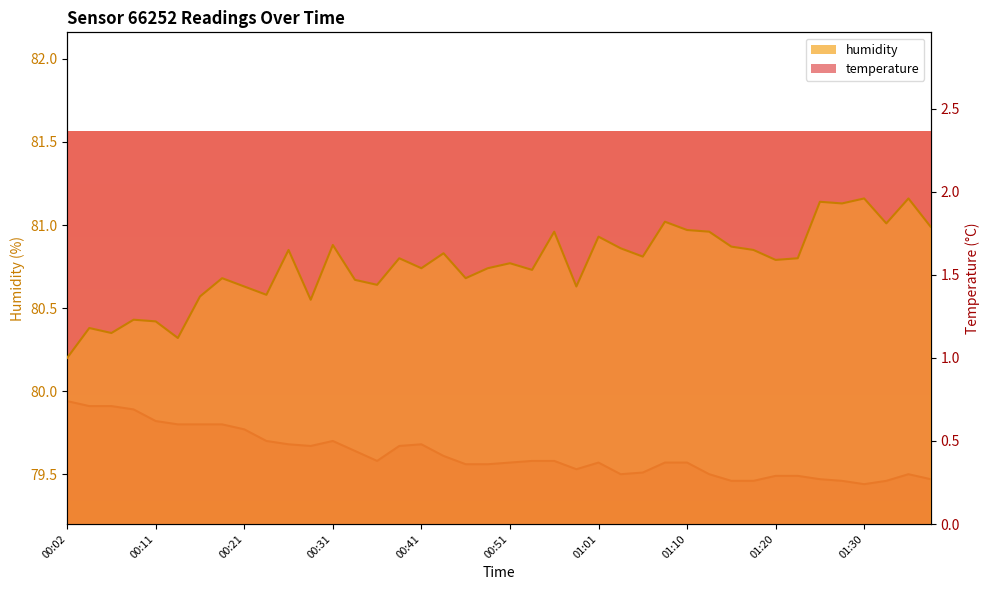

Count the number of categories in the chart.

40